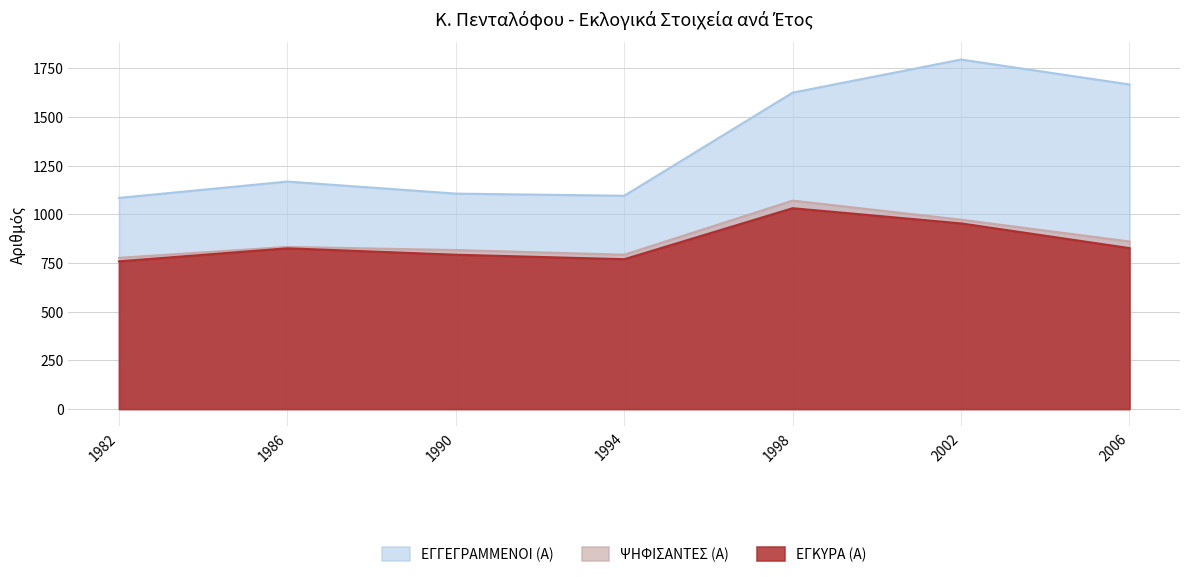

Reading right to left, list all the values displayed in this chart.

ΕΓΓΕΓΡΑΜΜΕΝΟΙ (Α): 2006=1668	2002=1796	1998=1626	1994=1096	1990=1107	1986=1169	1982=1085
ΨΗΦΙΣΑΝΤΕΣ (Α): 2006=861	2002=973	1998=1071	1994=793	1990=817	1986=833	1982=777
ΕΓΚΥΡΑ (Α): 2006=827	2002=954	1998=1032	1994=770	1990=793	1986=826	1982=759